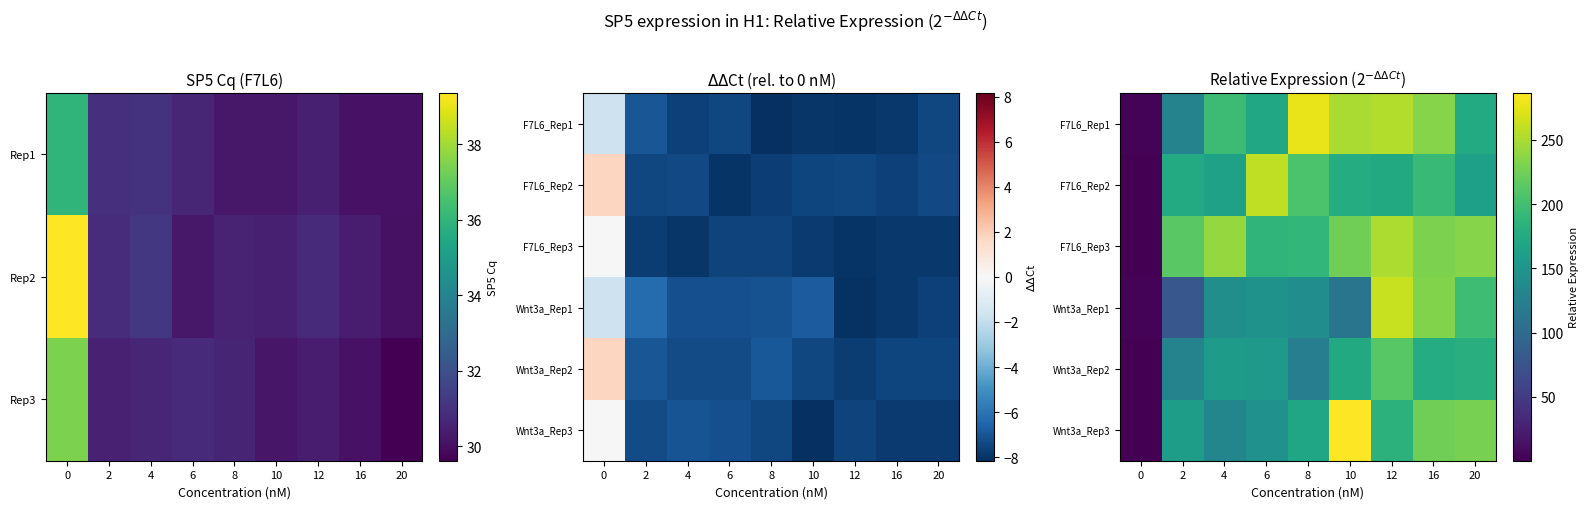

Which has a higher value, 2 or 10?

10